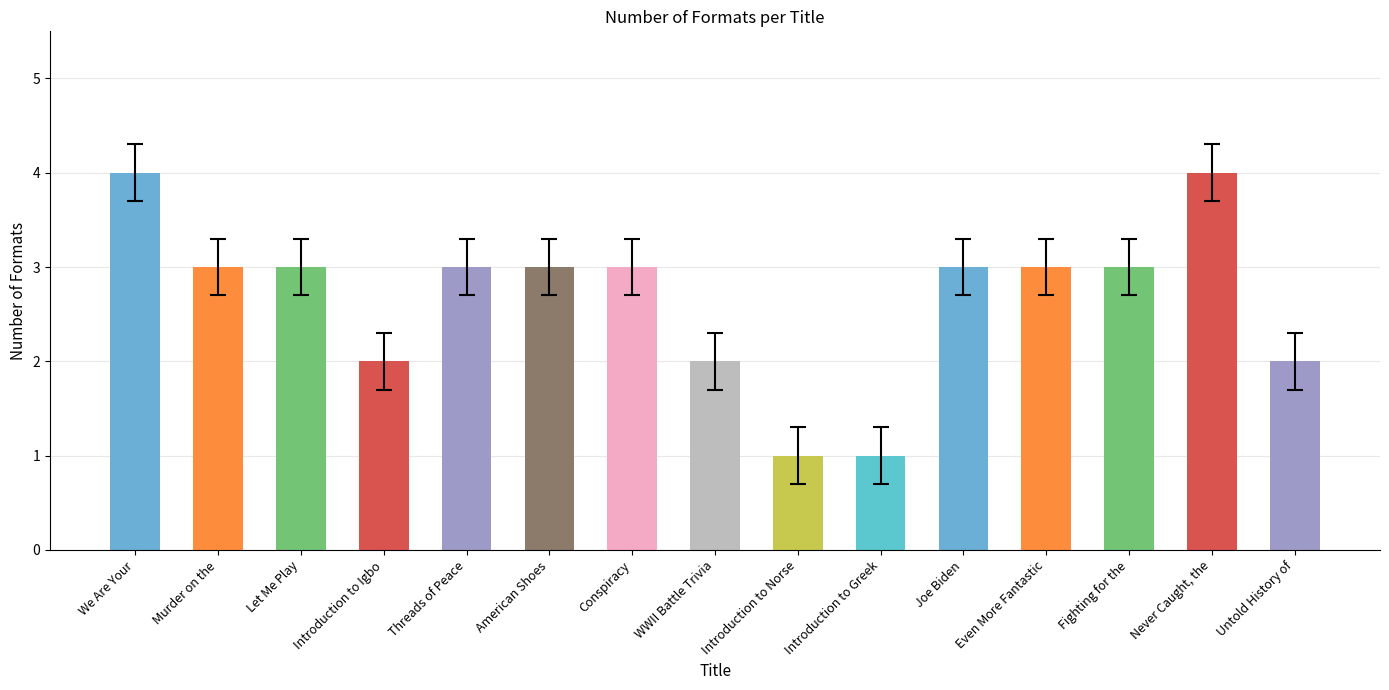

What is the difference between the maximum and second lowest values?

3